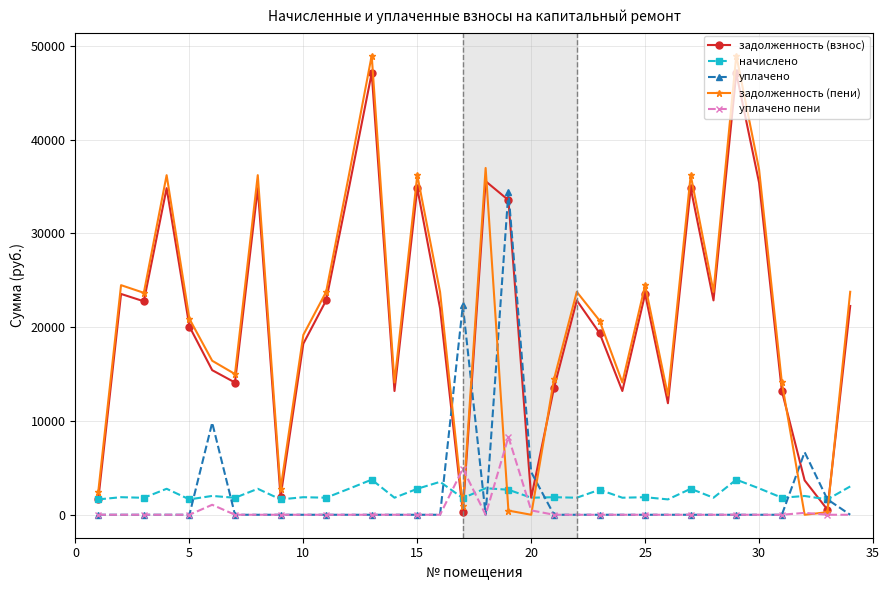

How many times do задолженность (взнос) and уплачено пени cross each other?

2